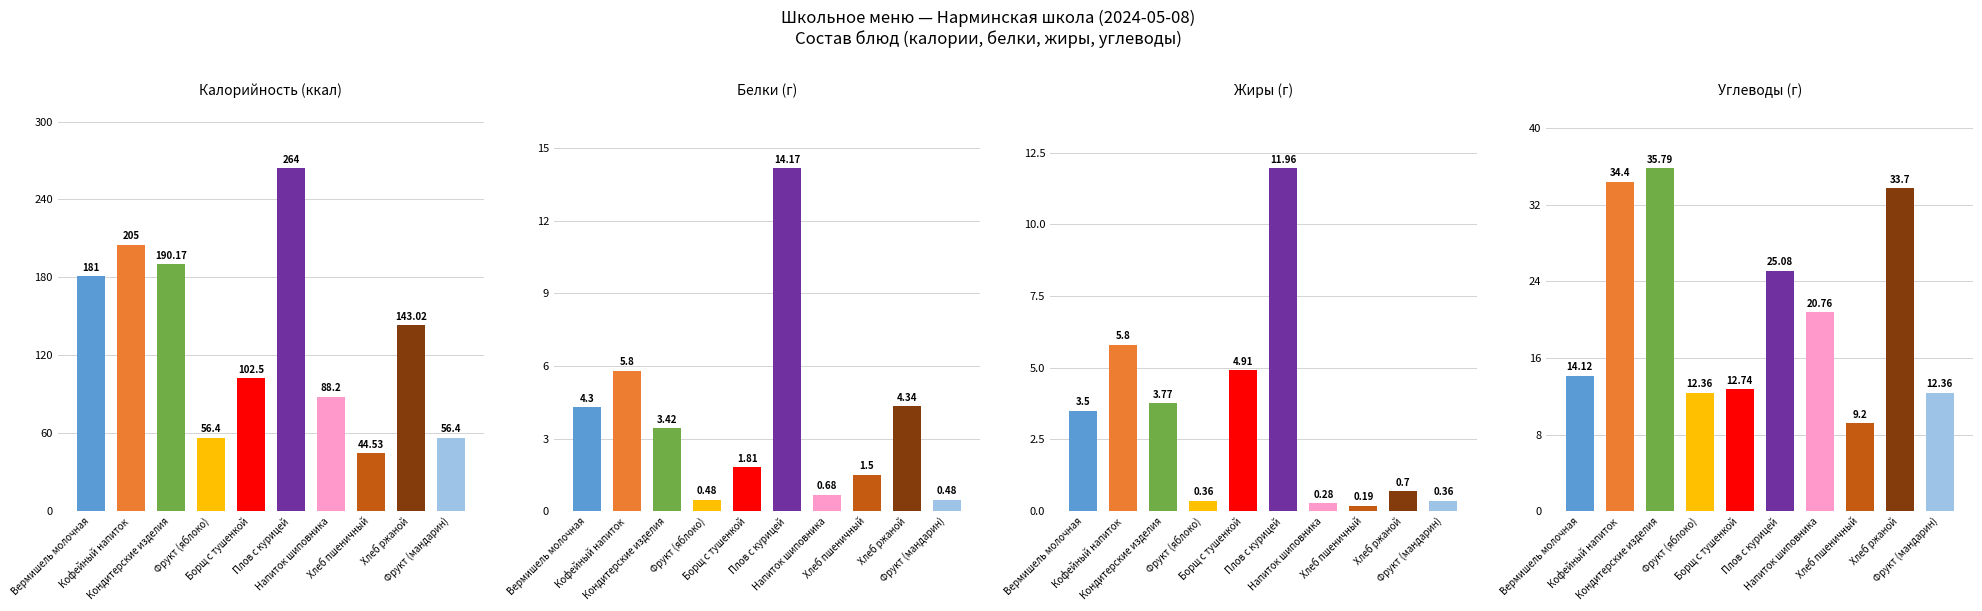

Reading left to right, transcribe all the data shown in this chart.

Калорийность (ккал): 181.0	205.0	190.2	56.4	102.5	264.0	88.2	44.5	143.0	56.4
Белки (г): 4.3	5.8	3.4	0.5	1.8	14.2	0.7	1.5	4.3	0.5
Жиры (г): 3.5	5.8	3.8	0.4	4.9	12.0	0.3	0.2	0.7	0.4
Углеводы (г): 14.1	34.4	35.8	12.4	12.7	25.1	20.8	9.2	33.7	12.4